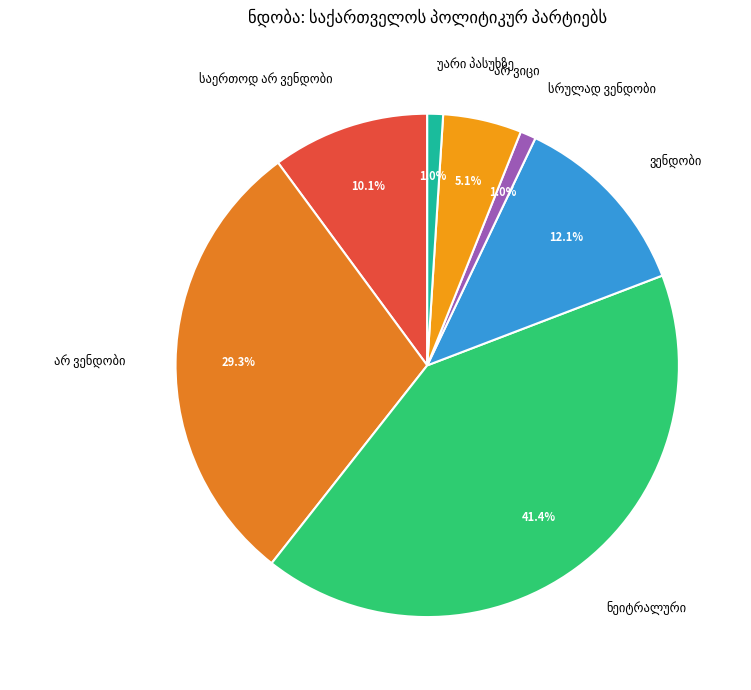

To the nearest percent, what is the average slice percentage?

14%